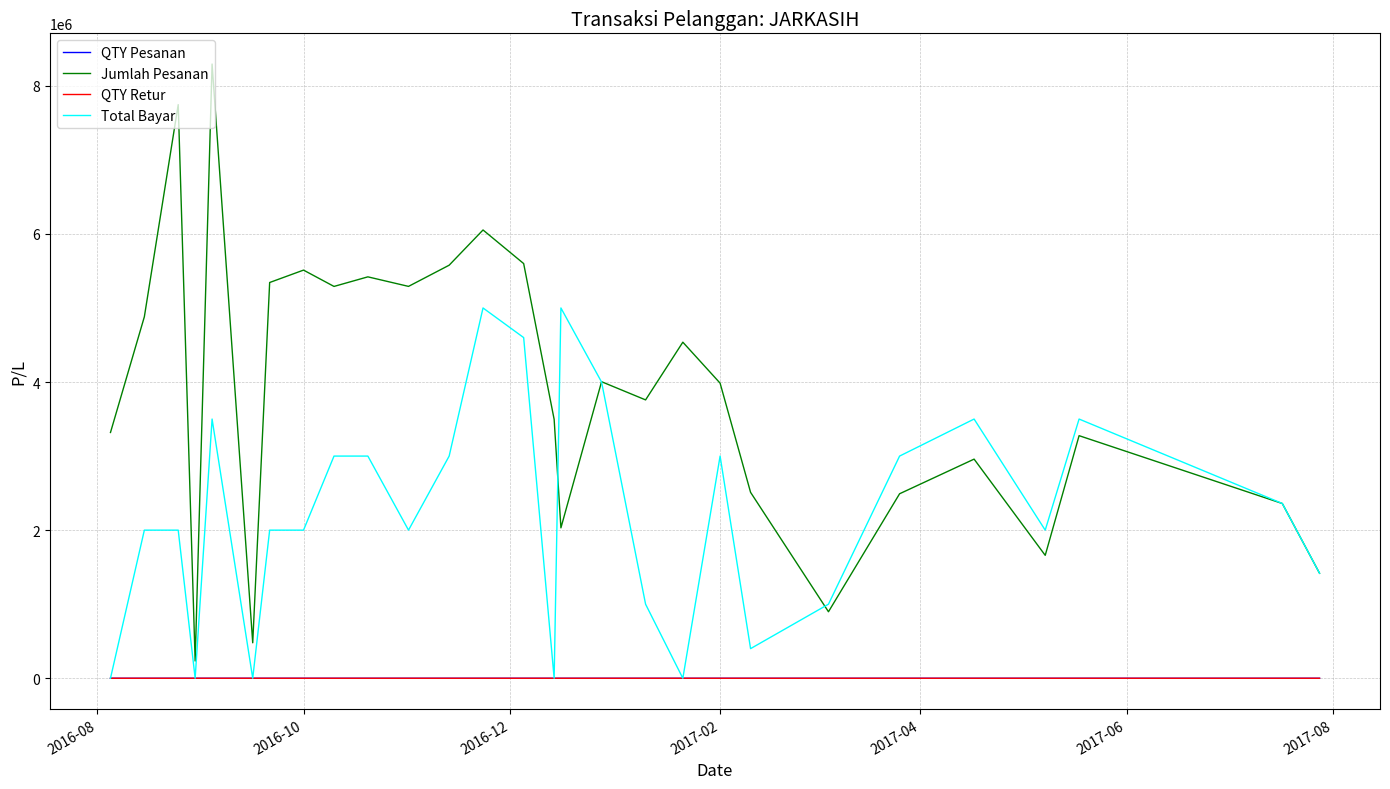

Is this an area chart (filled region under the line)?

No